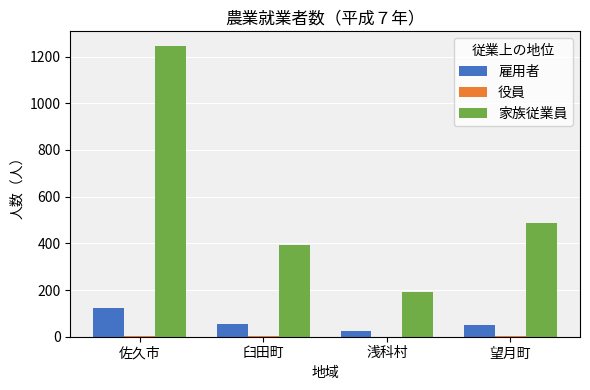

Between 浅科村 and 望月町, which series saw the biggest shift?

家族従業員